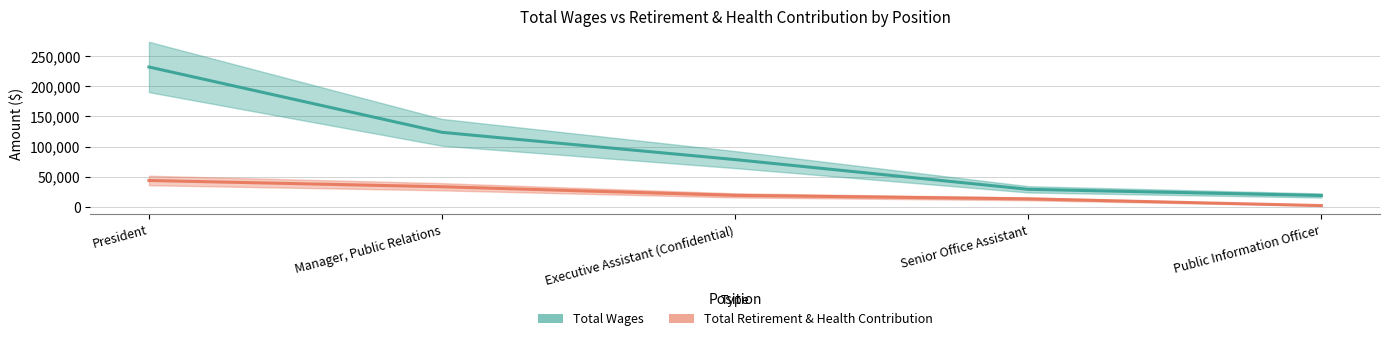

How many categories are shown in the chart?

5